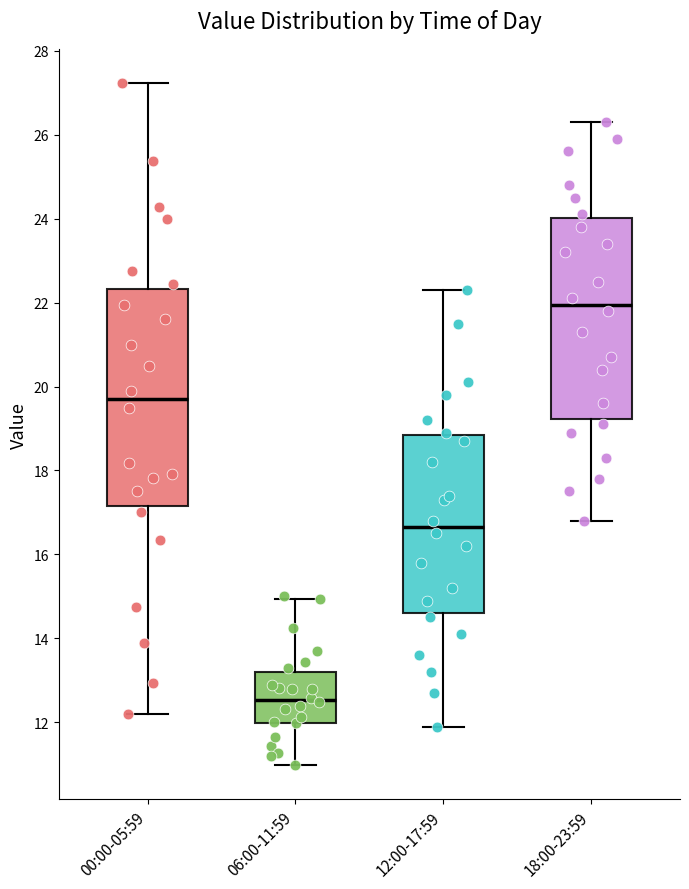

Which box has the highest median line?

18:00-23:59